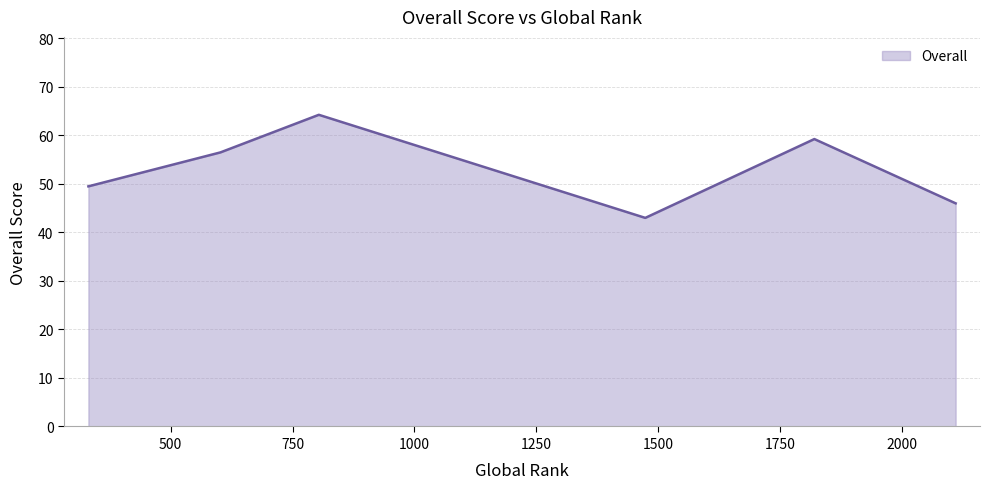

What is the minimum value shown in the chart?

43.0